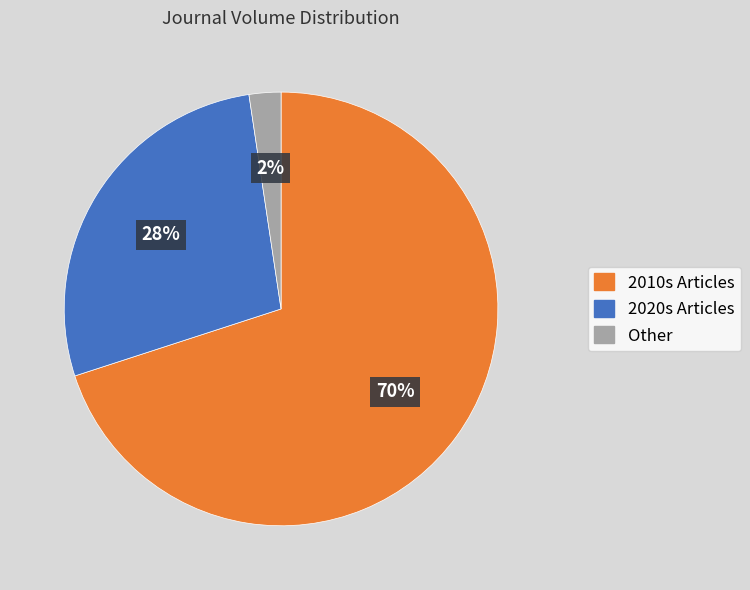

Is there any slice that represents more than half of the pie?

Yes